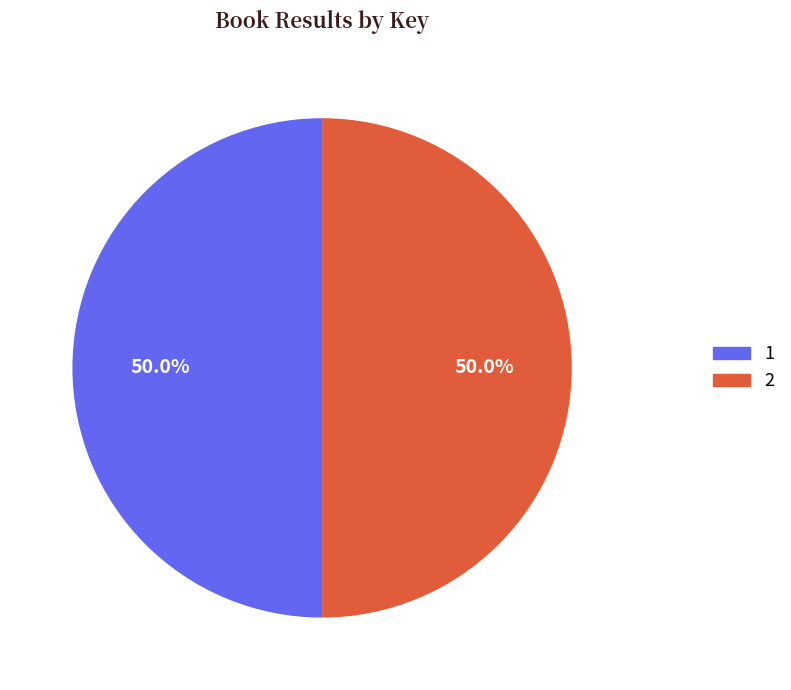

Approximately how many times larger is the value at 2 compared to 1?

1.0